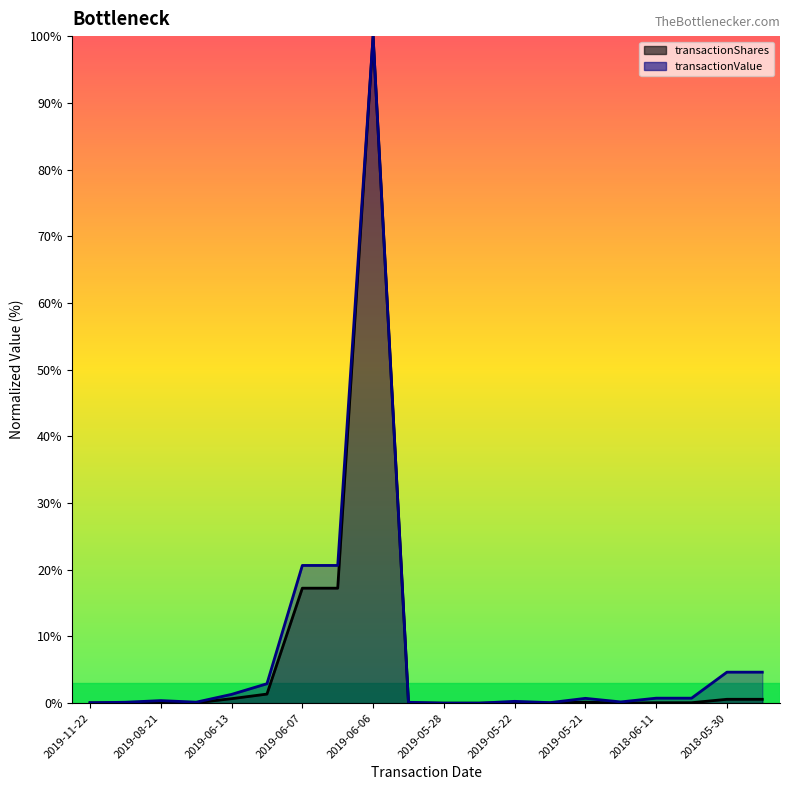

What is the average value of the transactionShares (line) series?

6.9